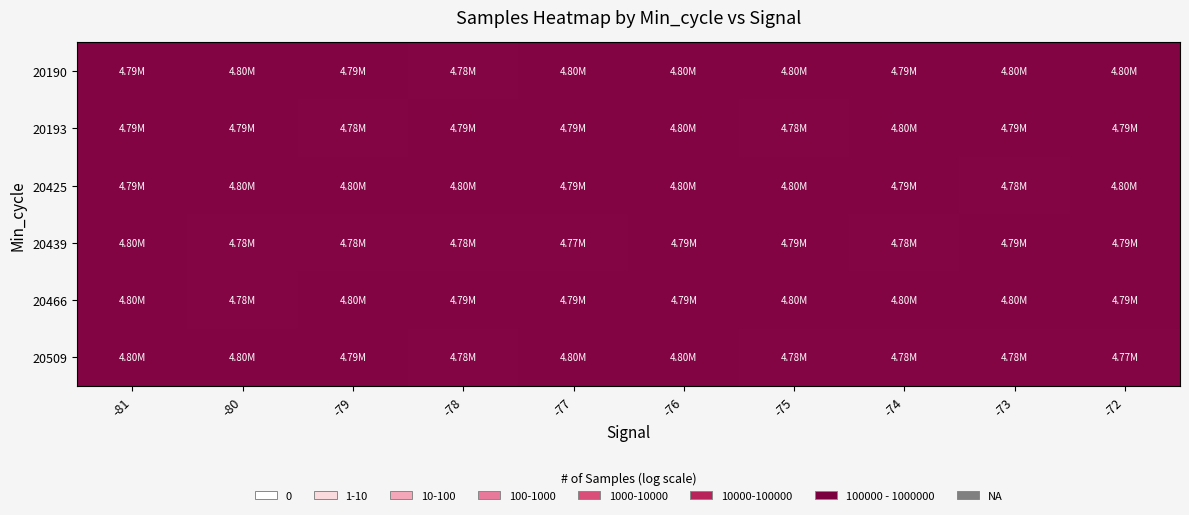

Count the number of data series in this chart.

6